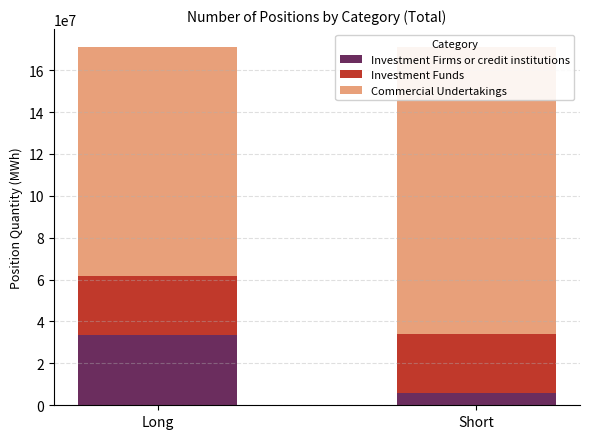

What is the label of the 2nd bar from the left?

Short